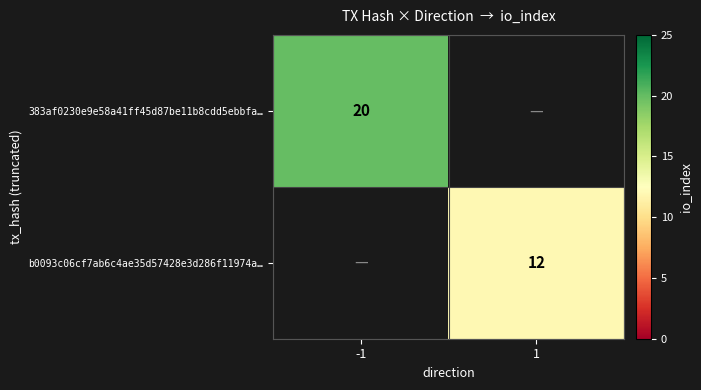

How many distinct data groups are displayed?

2